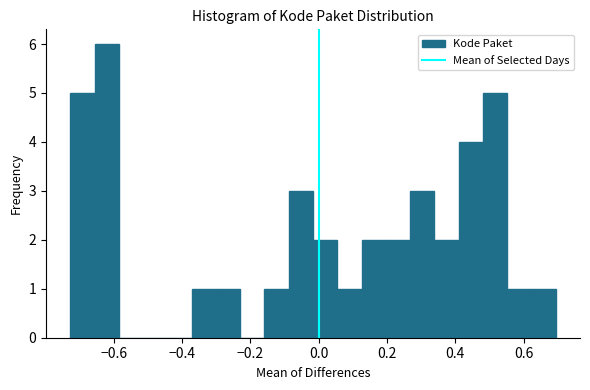

Read against the x-axis, roughly where is the centre of the tallest bar?

-0.62